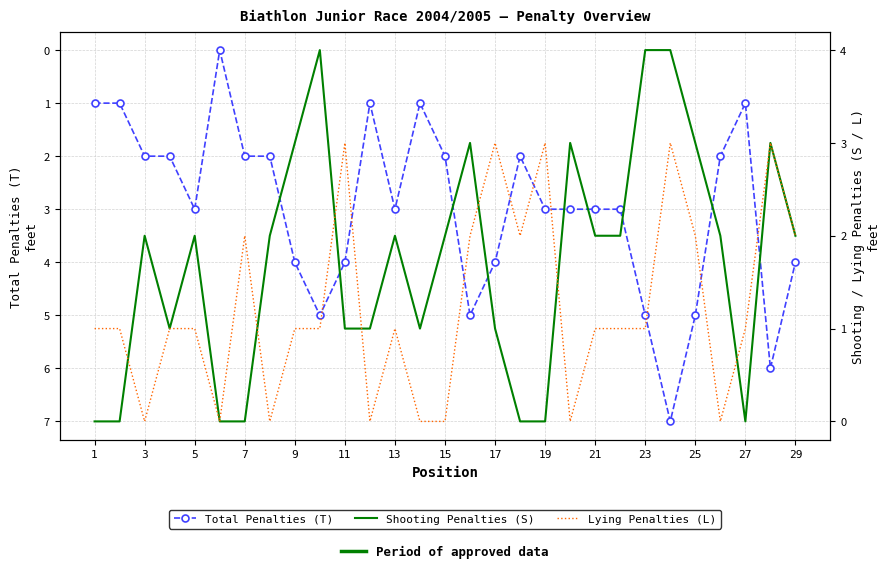

List the series in order of their overall mean, lowest first.

Lying Penalties (L), Shooting Penalties (S), Total Penalties (T)